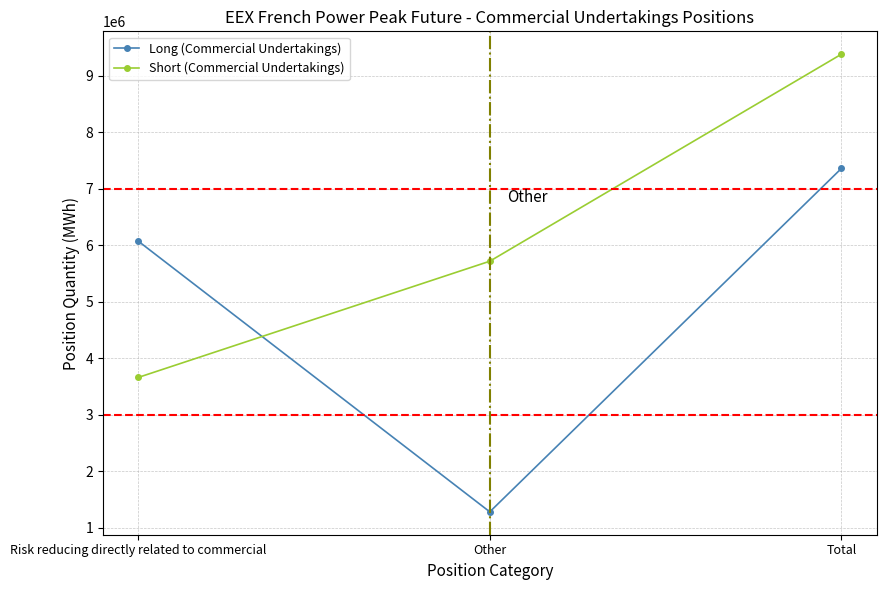

Reading left to right, what are all the values shown in this chart?

Long (Commercial Undertakings): Risk reducing directly related to commercial=6074604	Other=1284720	Total=7359324
Short (Commercial Undertakings): Risk reducing directly related to commercial=3661956	Other=5718336	Total=9380292